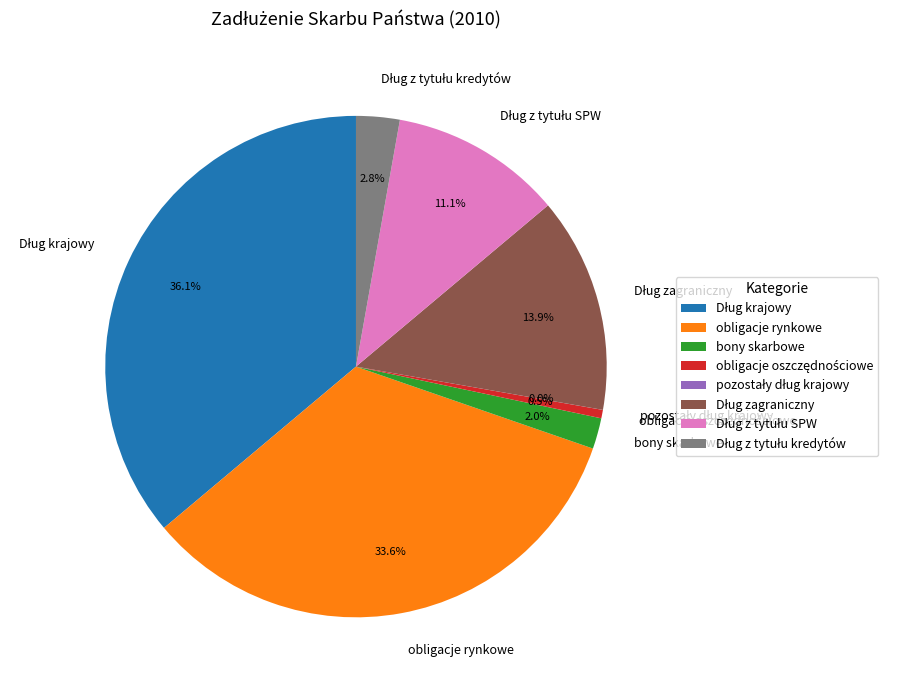

Is there a majority slice in this chart?

No